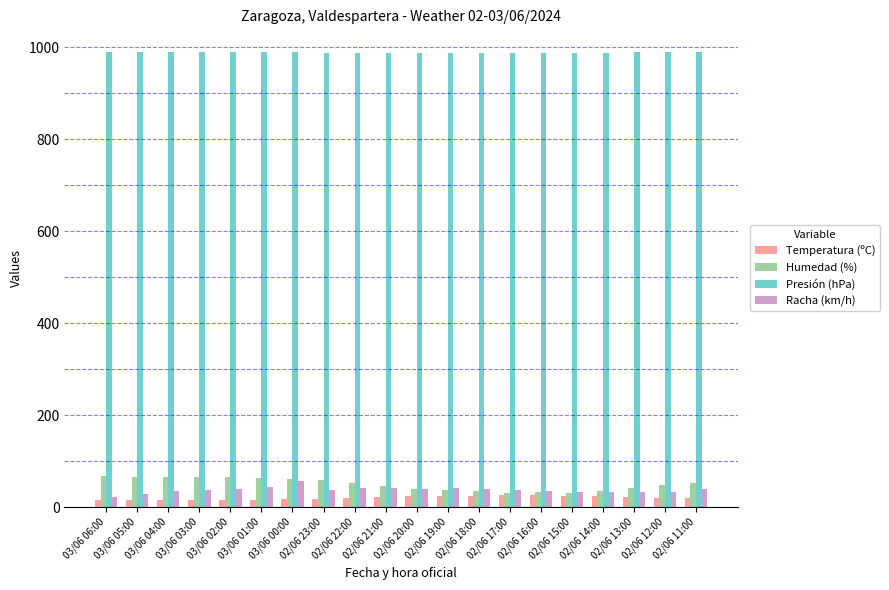

The Presión (hPa) series shows 986.8 at 02/06 17:00. True or false?

True